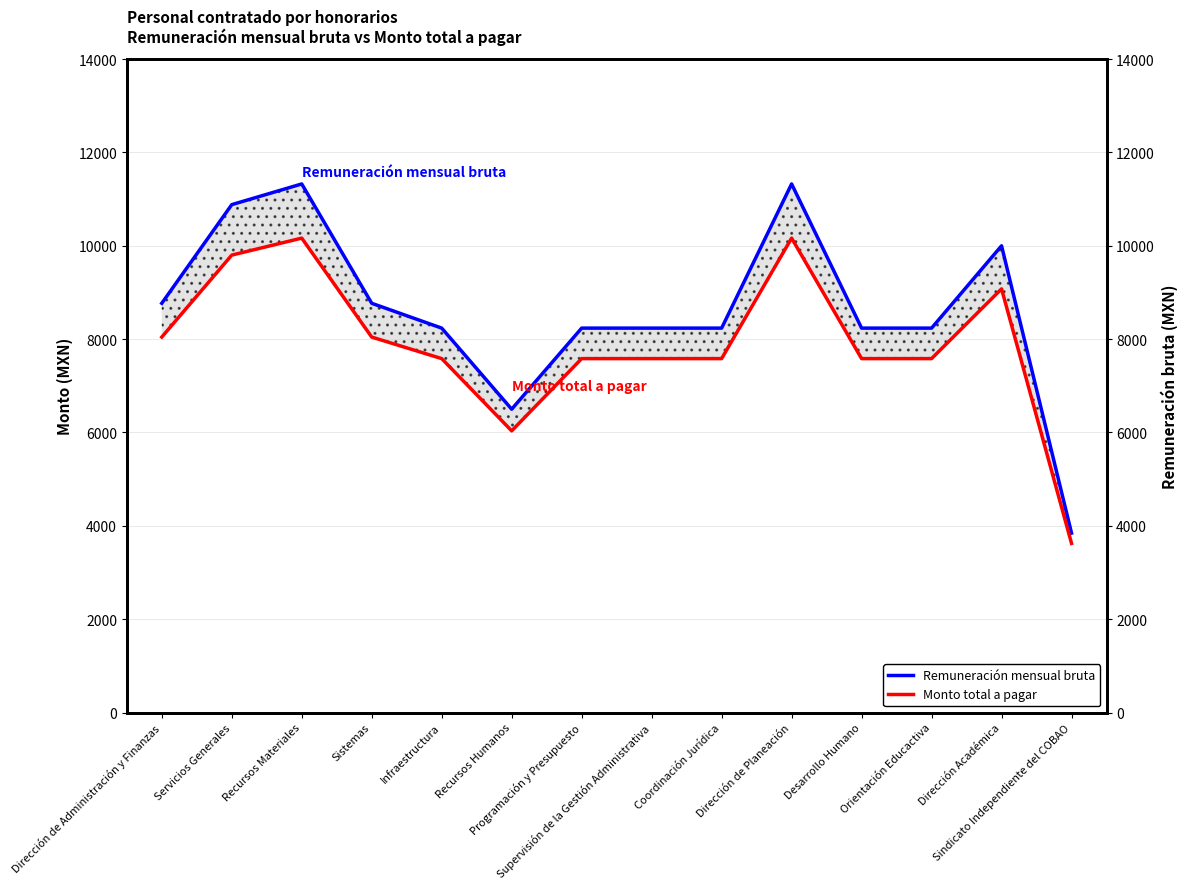

At which label does Remuneración mensual bruta reach its minimum?

Sindicato Independiente del COBAO